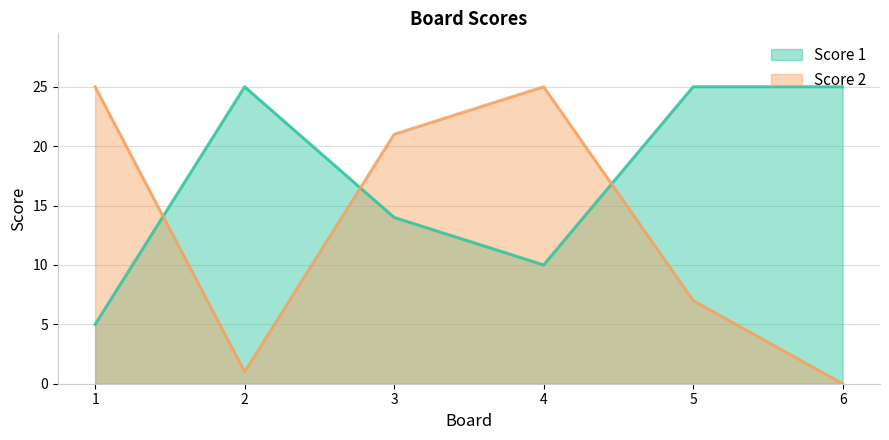

Reading right to left, list all the values displayed in this chart.

Score 1: 25	25	10	14	25	5
Score 2: 0	7	25	21	1	25